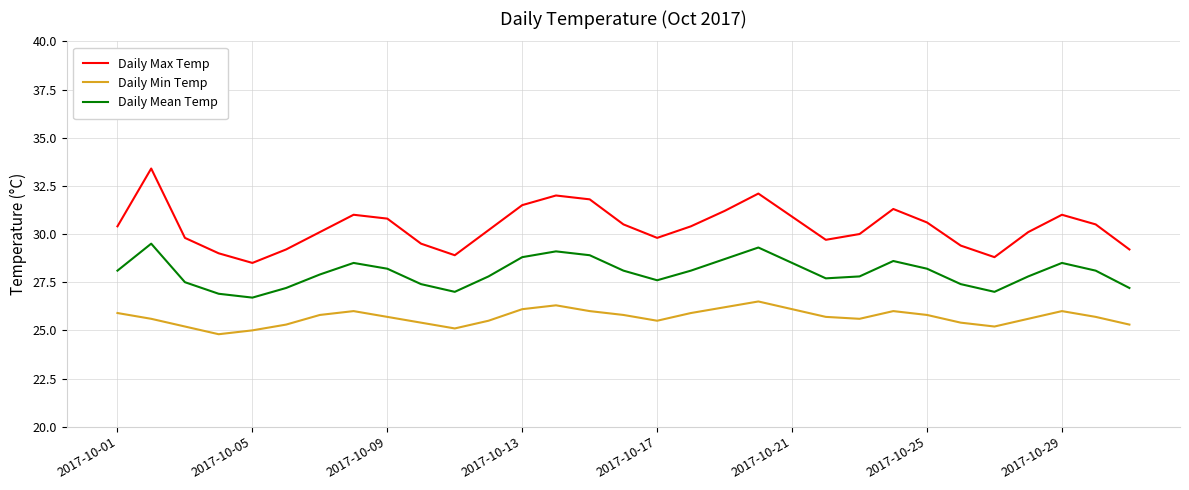

What are all the series names shown in the legend?

Daily Max Temp, Daily Min Temp, Daily Mean Temp